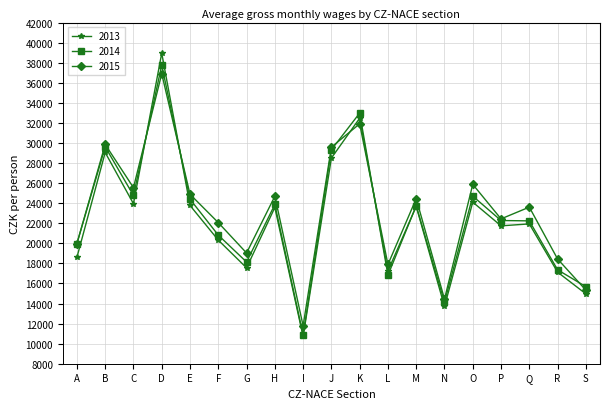

Which series changed the most between E and L?

2014